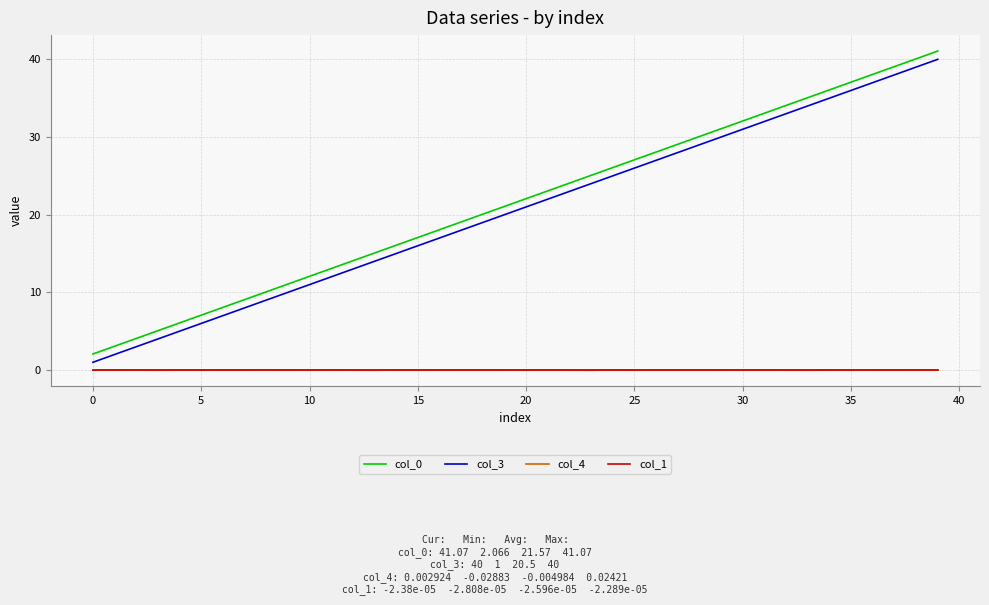

Which series has the largest range (max minus min)?

col_3